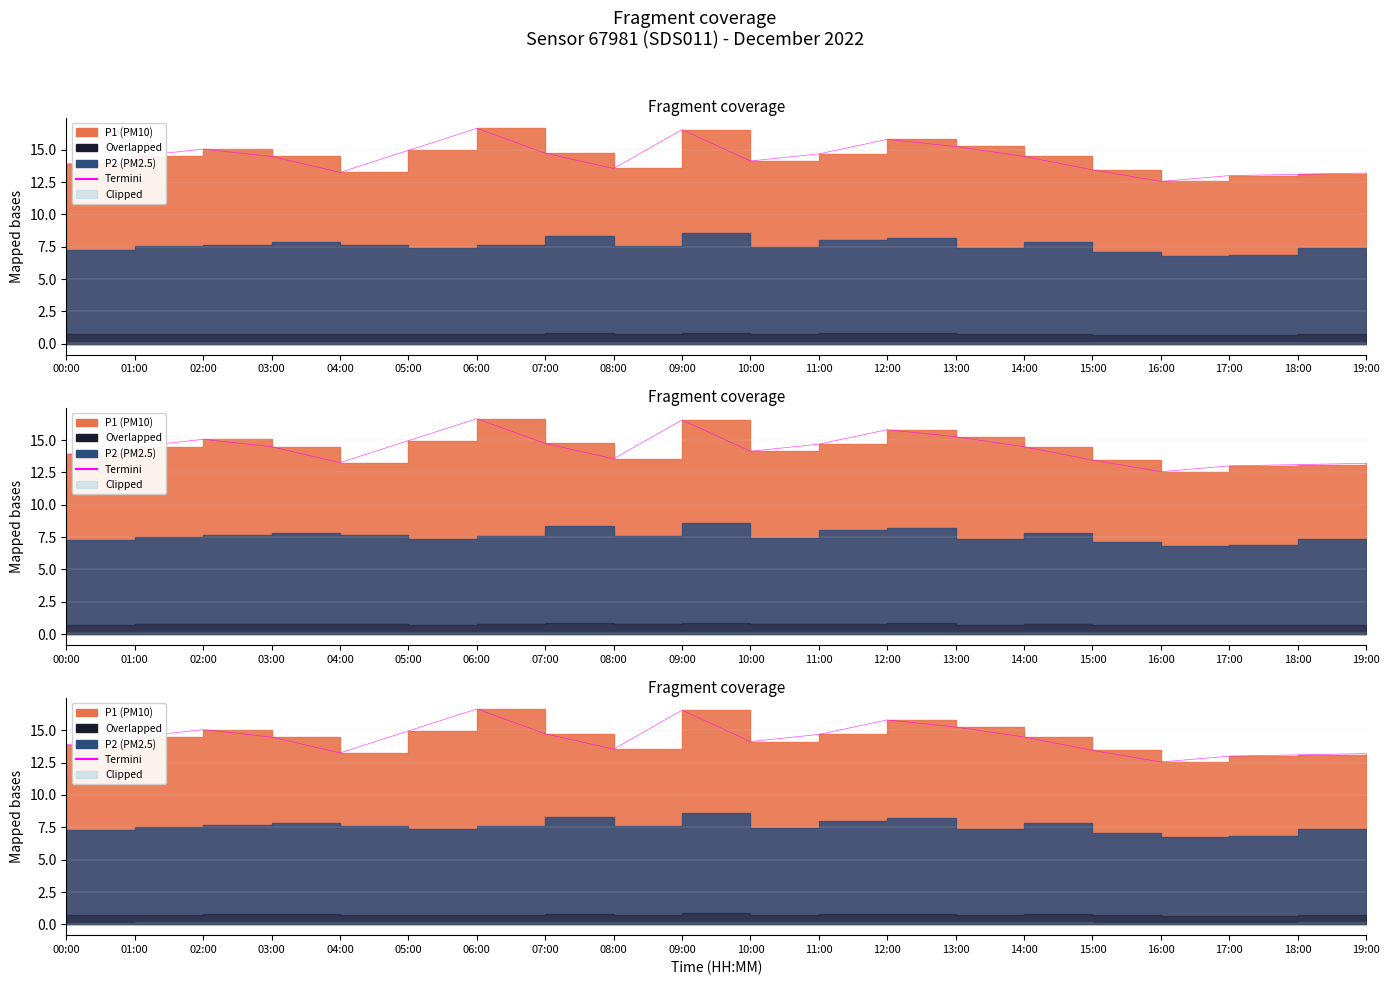

Read the value at 05:00.

14.9